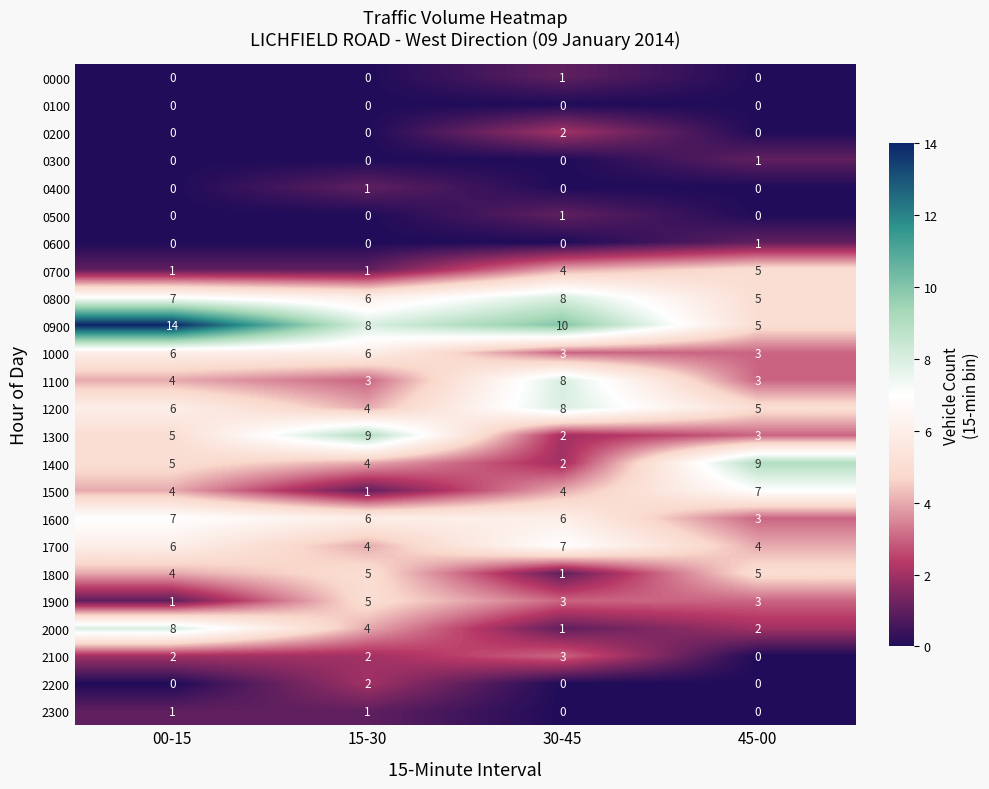

Which series has the widest spread of values?

0900